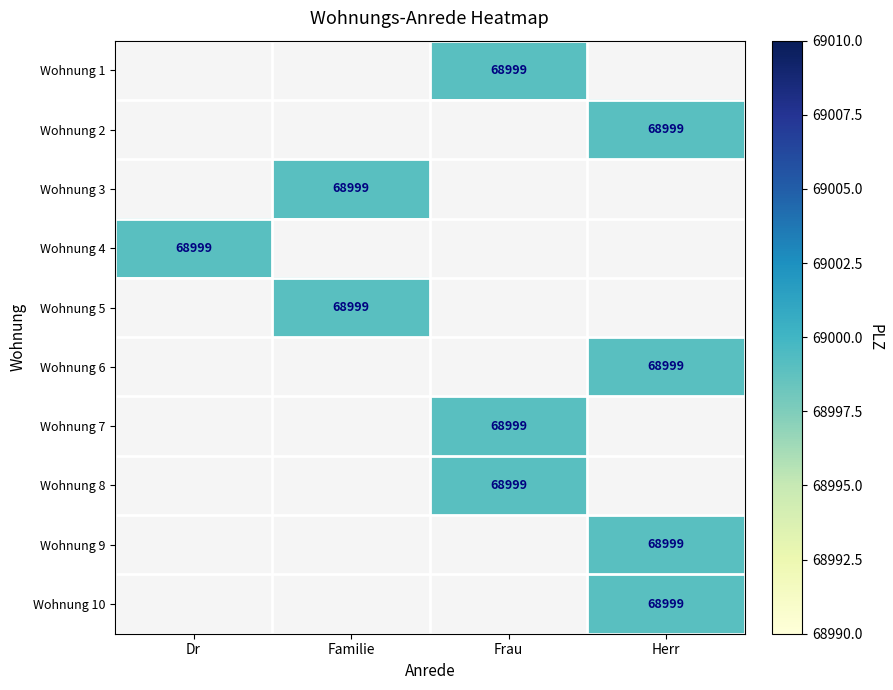

How many values in Wohnung 5 are above zero?

1